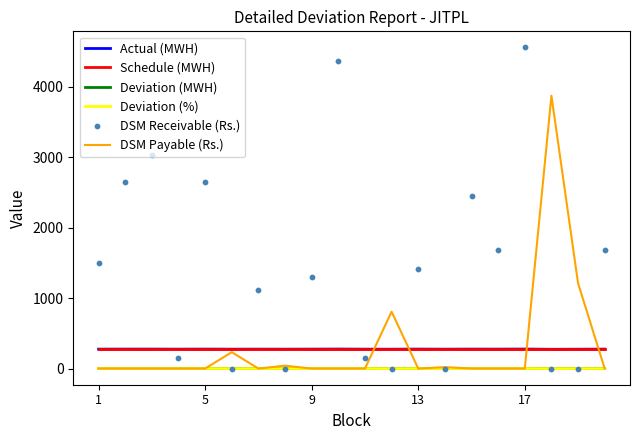

Which series has the largest Y range (max minus min)?

DSM Receivable (Rs.)